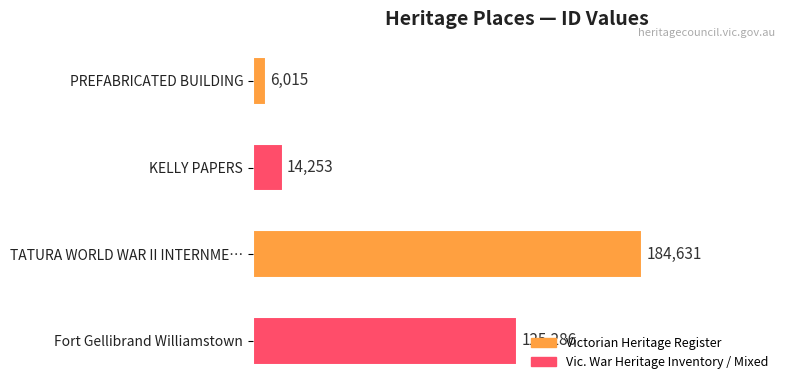

The value at Fort Gellibrand Williamstown is 41198. True or false?

False